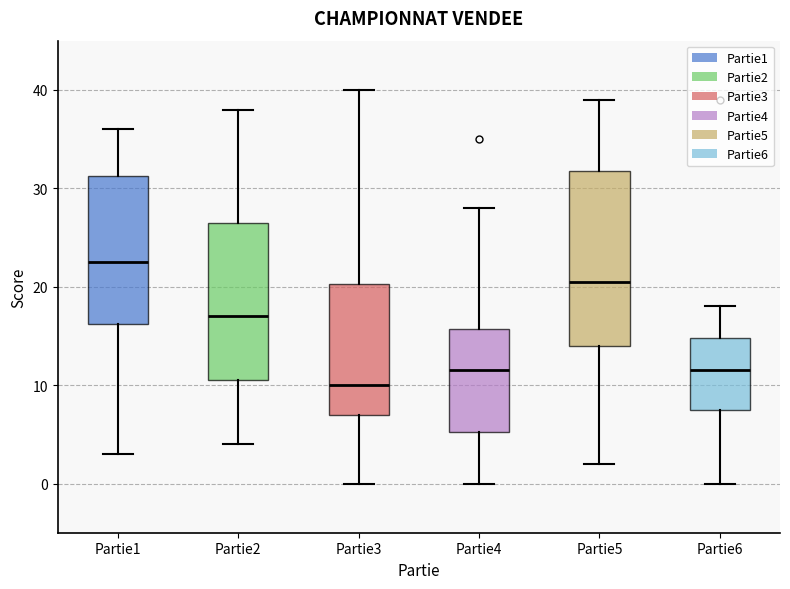

Which box has the lowest median line?

Partie3